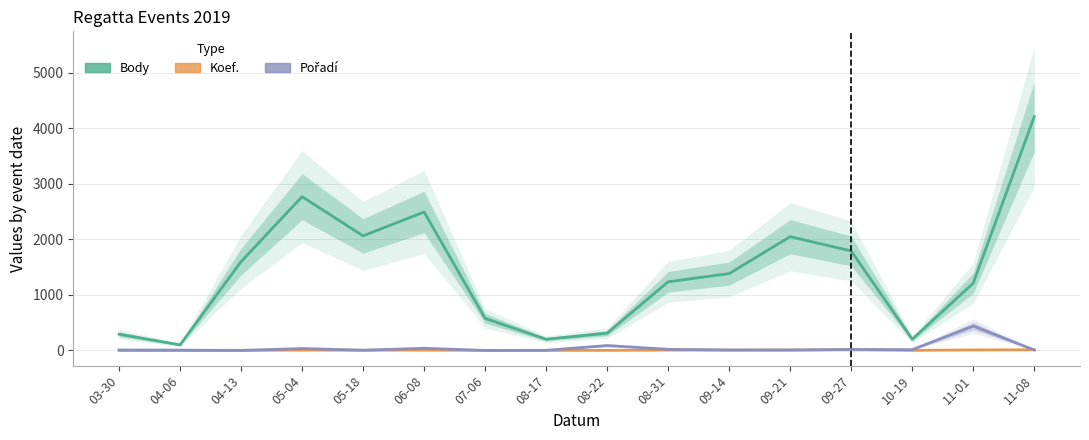

The value of Koef. at 10-19 is 2. True or false?

True